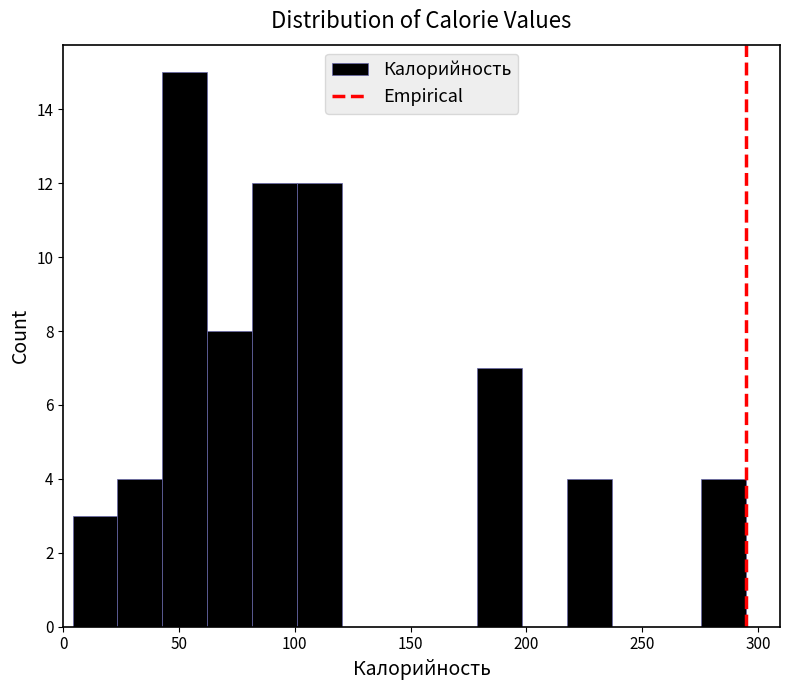

Around what value on the x-axis is the tallest bar? Give the approximate position of its centre, as read against the axis.

55